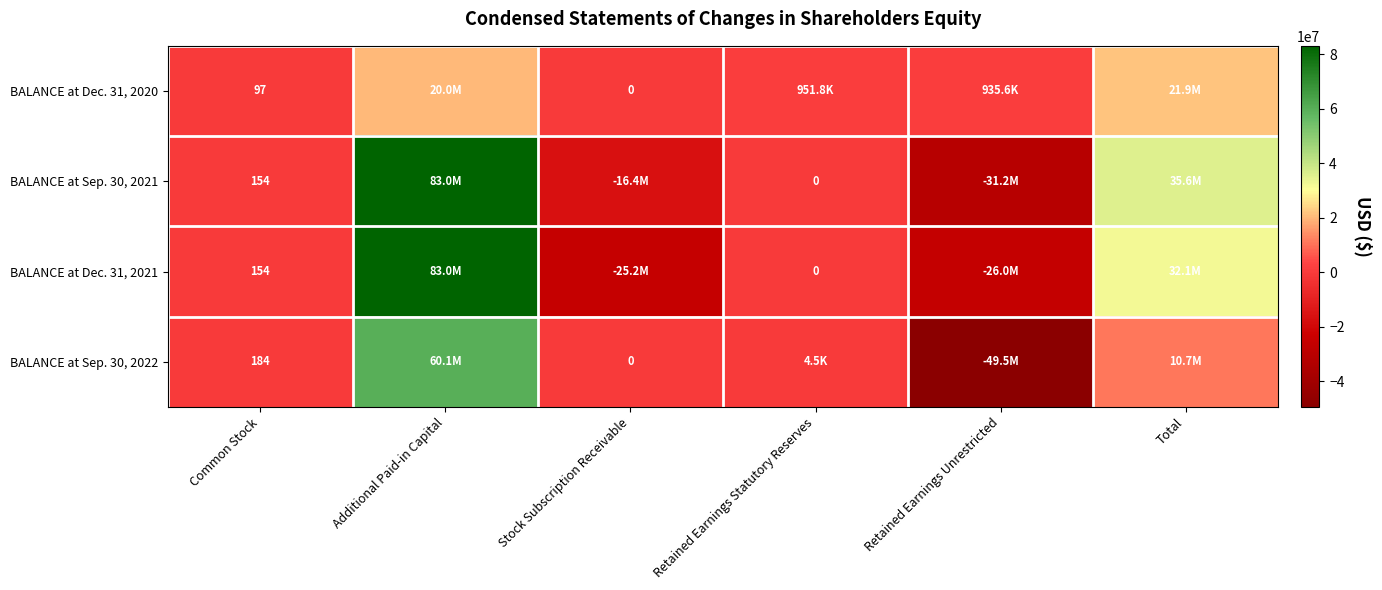

Is it true that BALANCE at Dec. 31, 2020 equals 31 at Common Stock?

False